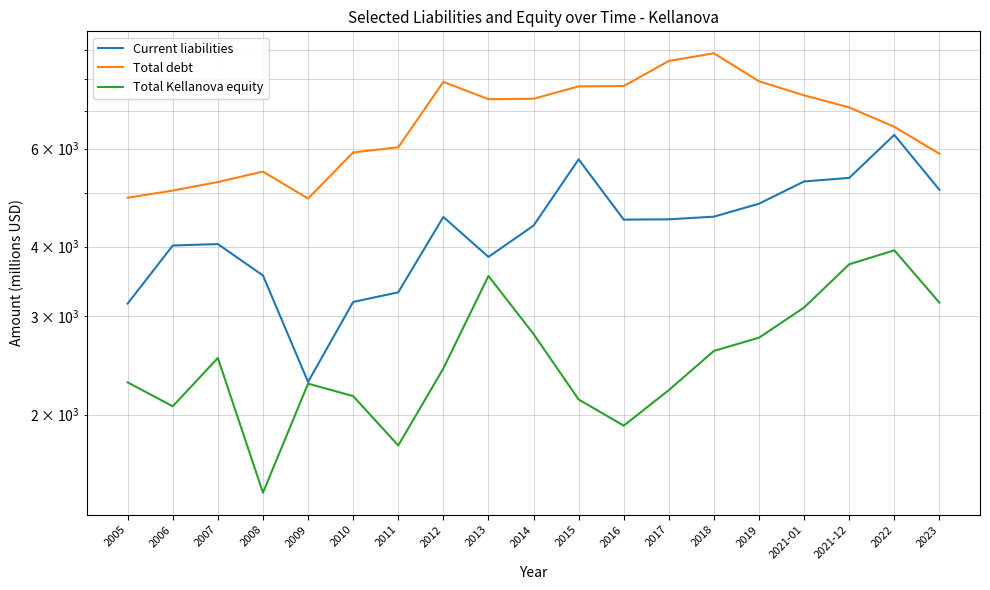

Which label corresponds to the smallest value in the chart?

2008